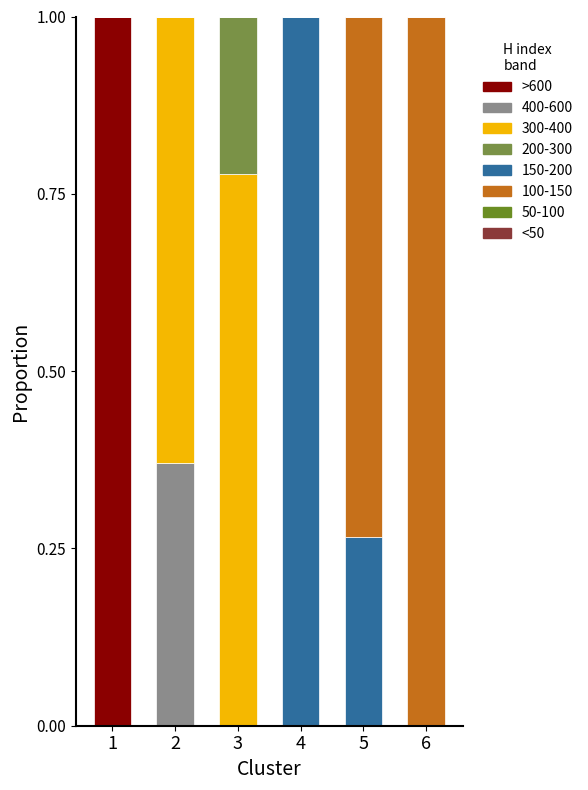

Are the bars grouped side by side (vs. stacked)?

No